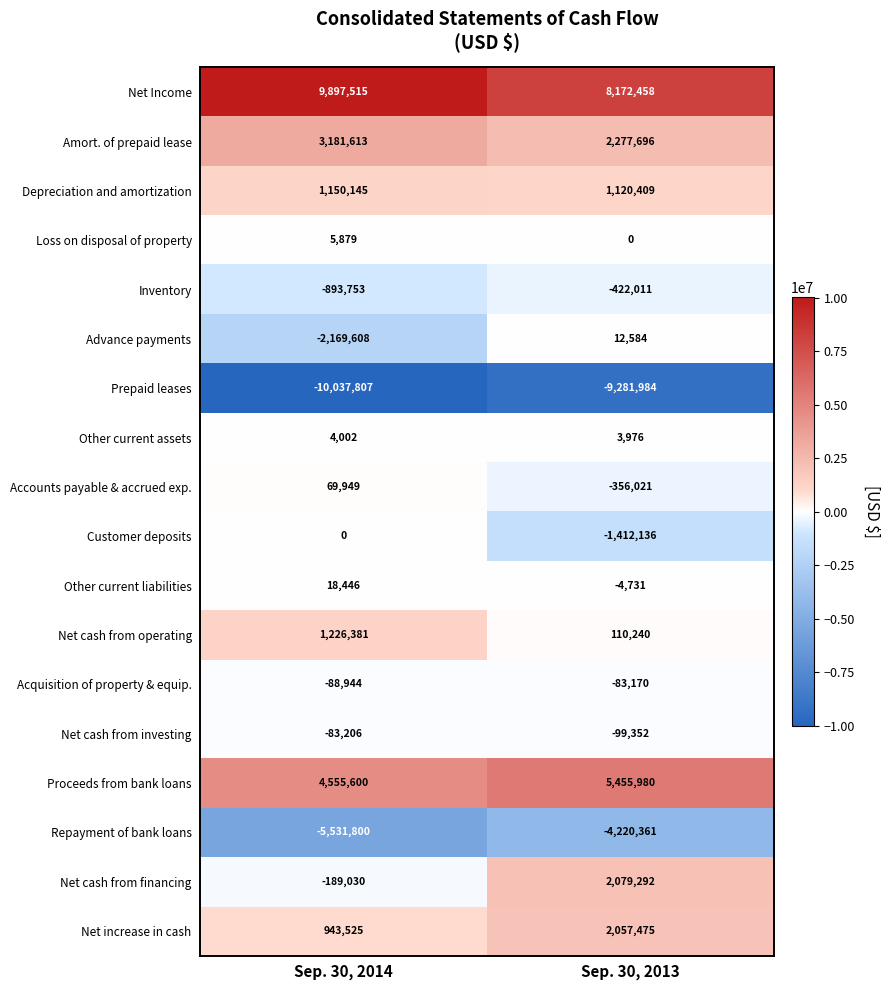

What is the average value of the Amort. of prepaid lease series?

2729654